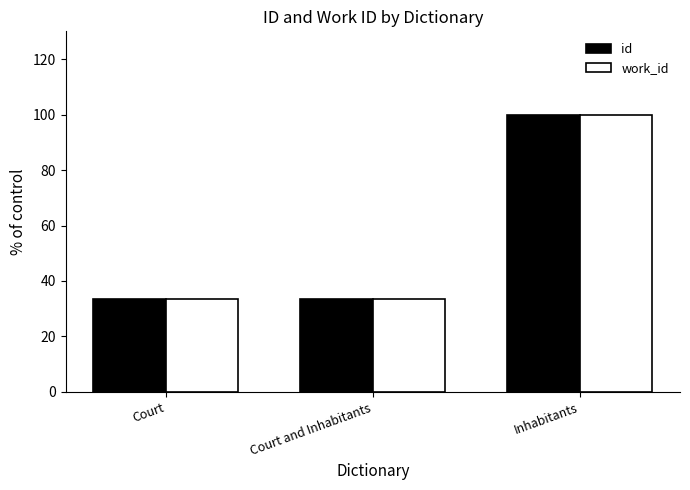

How many distinct data groups are displayed?

2